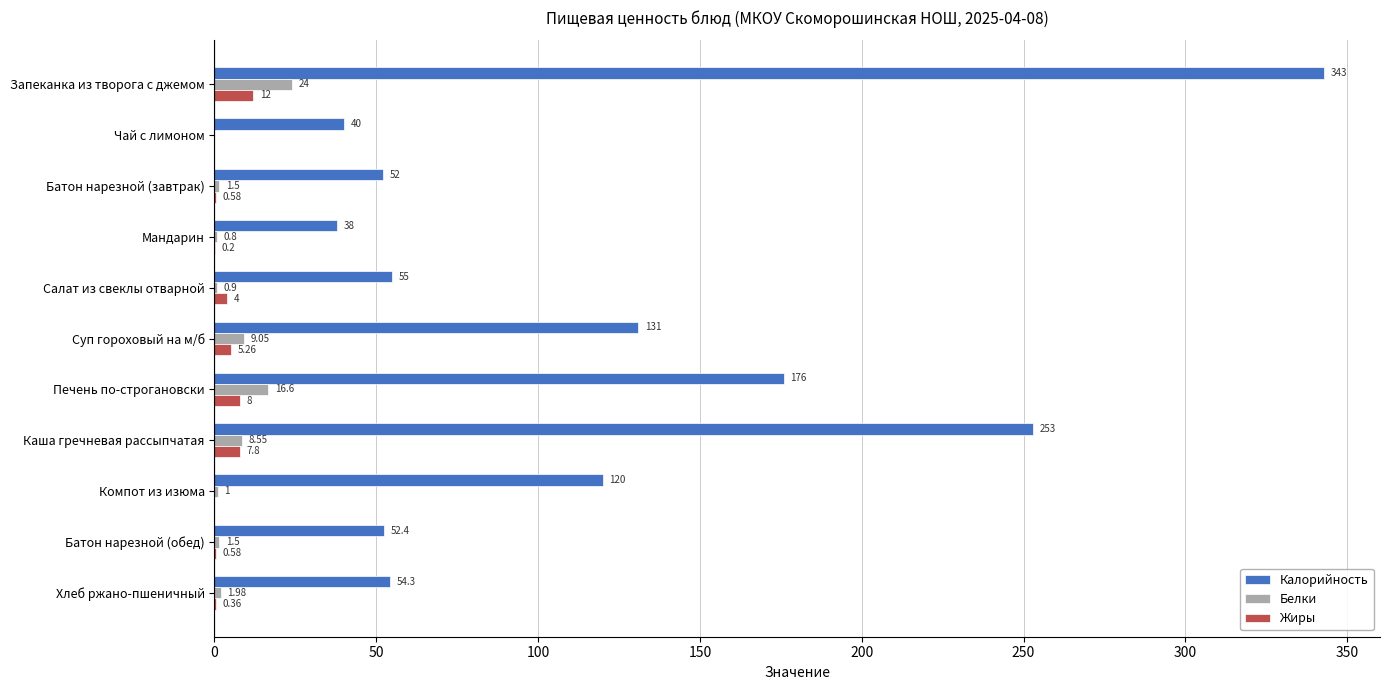

Which category has the highest value across all series?

Запеканка из творога с джемом